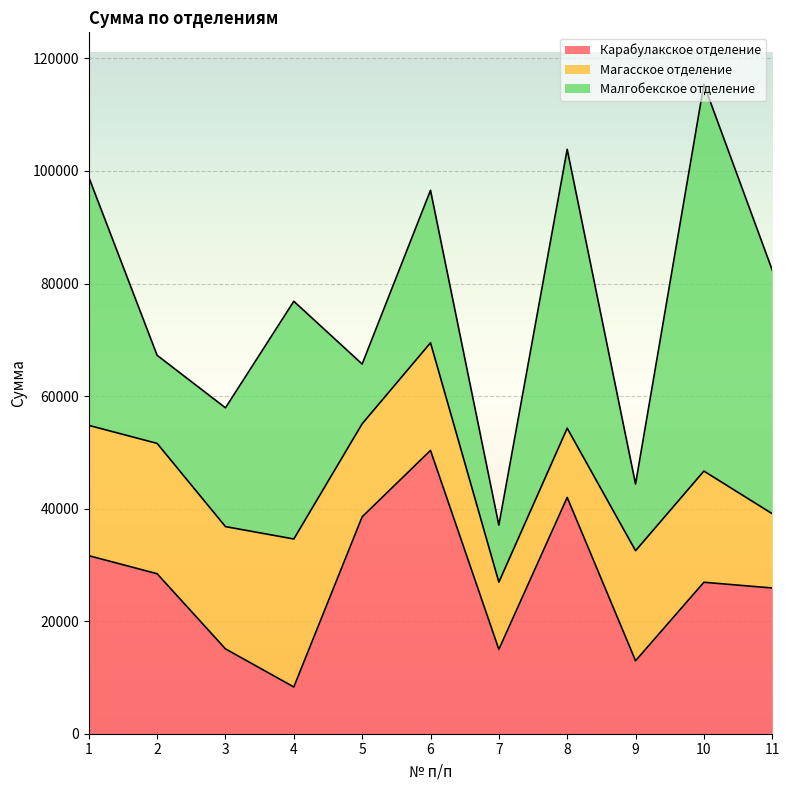

Which series ends up on top after the final intersection of Малгобекское отделение and Магасское отделение?

Малгобекское отделение